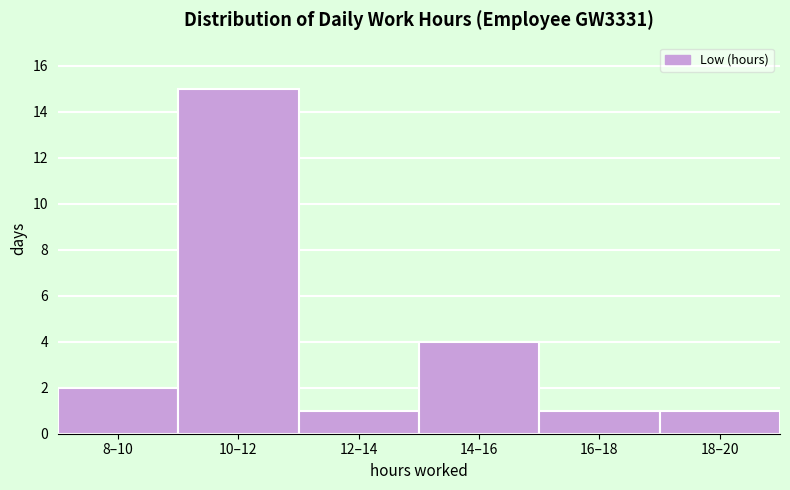

Reading left to right, what are all the values shown in this chart?

2	15	1	4	1	1